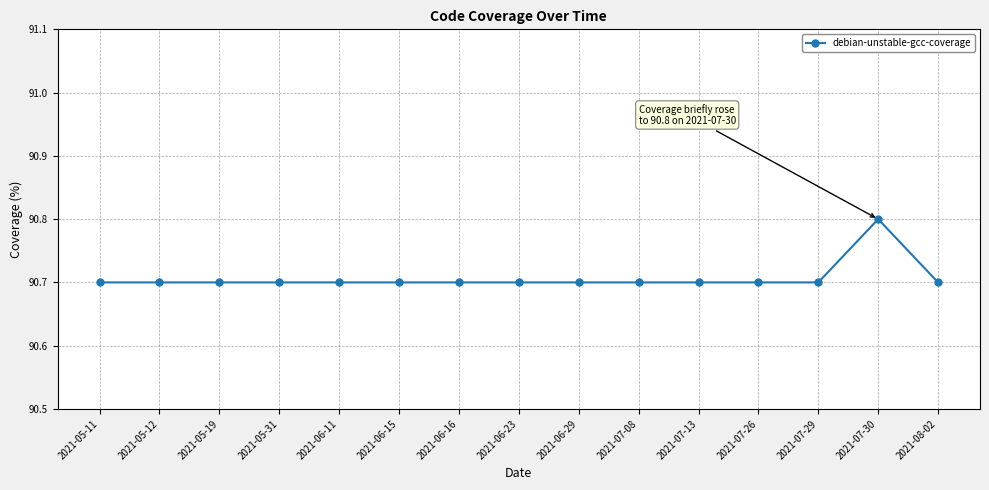

Reading right to left, transcribe all the data shown in this chart.

90.7	90.8	90.7	90.7	90.7	90.7	90.7	90.7	90.7	90.7	90.7	90.7	90.7	90.7	90.7